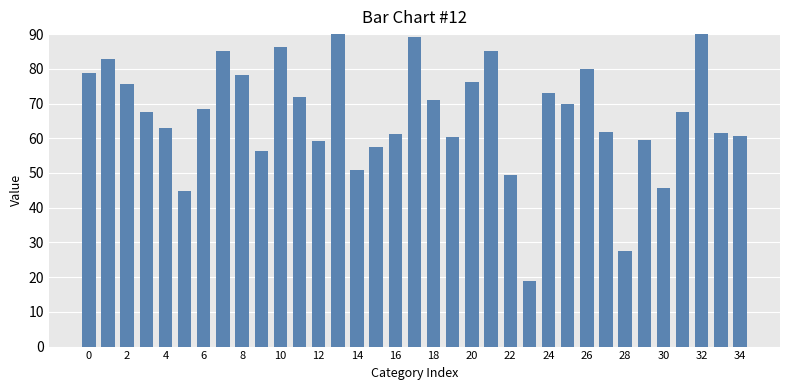

The chart shows a value of 118.3 at 25. True or false?

False